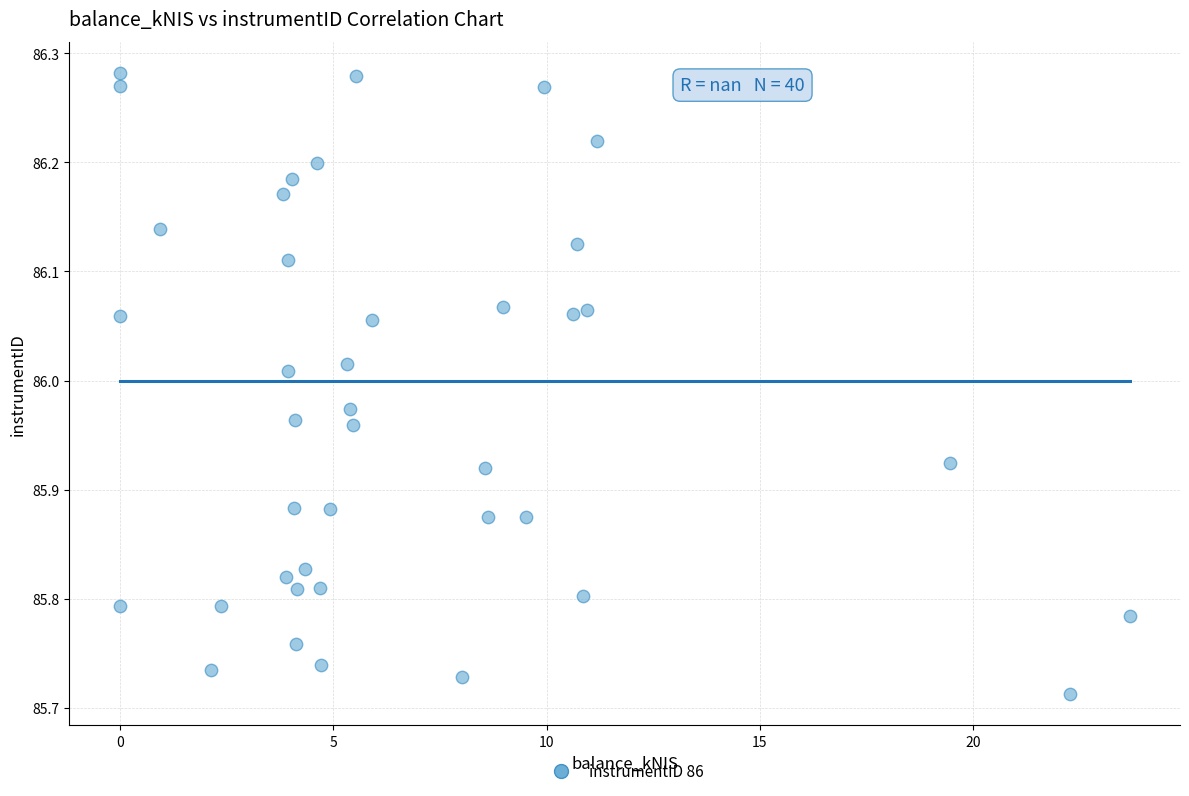

What is the range of X values (max minus min)?

23.7